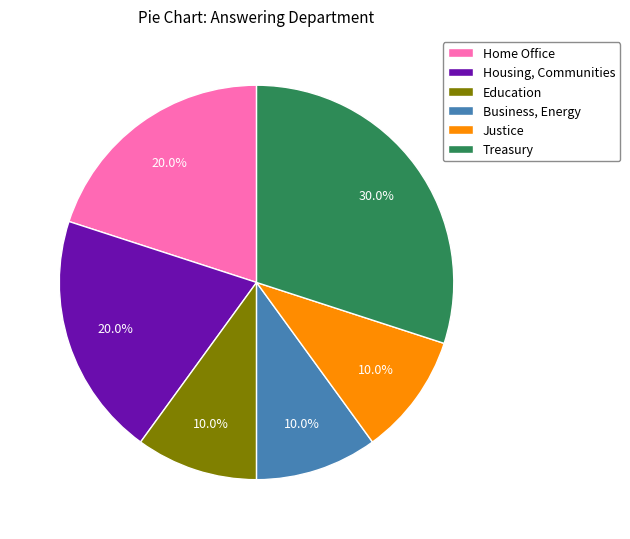

Which category has the biggest portion of the pie?

Treasury